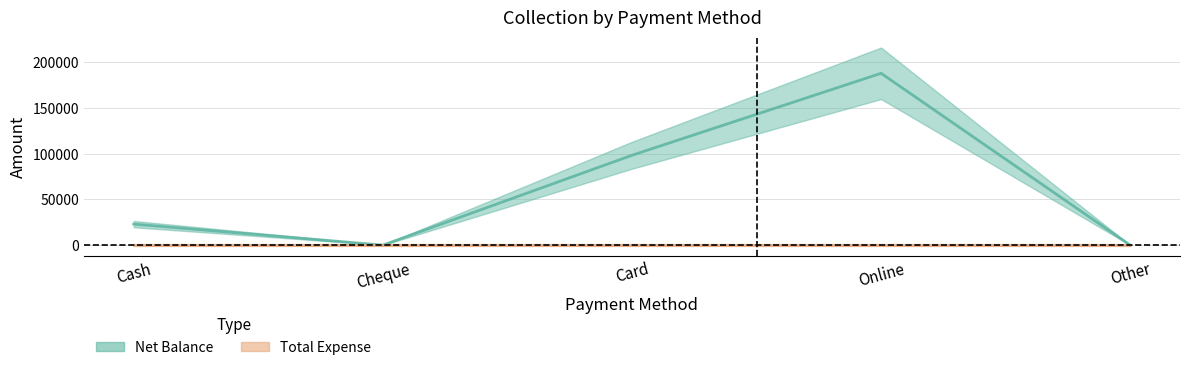

What position from the left is Cash?

1